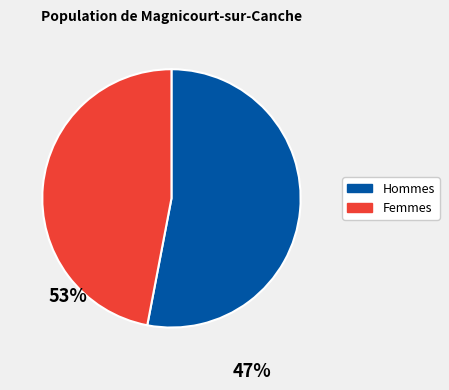

Does Femmes account for over 50% of the chart?

No